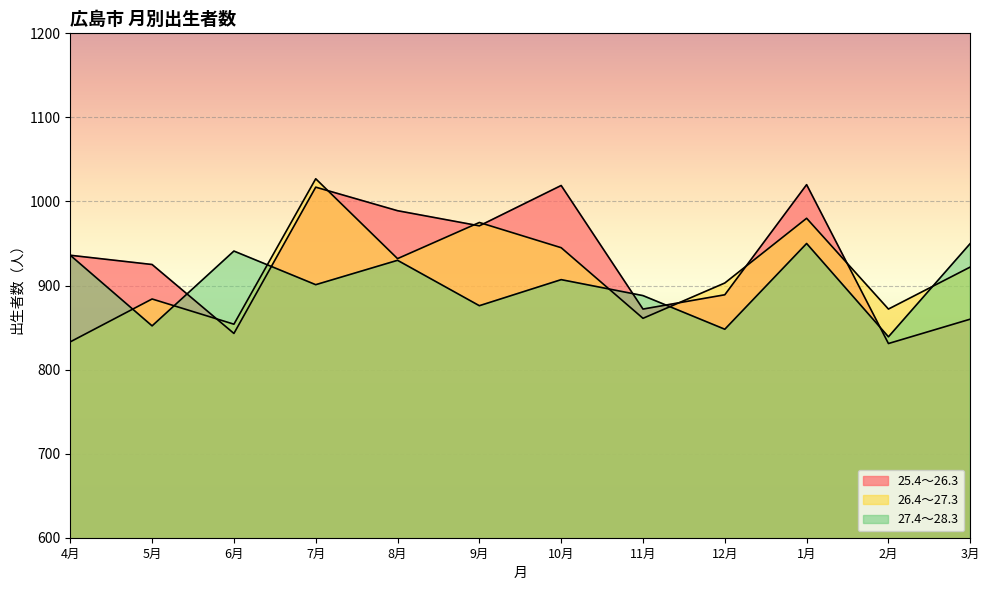

Which label corresponds to the largest value in the chart?

7月